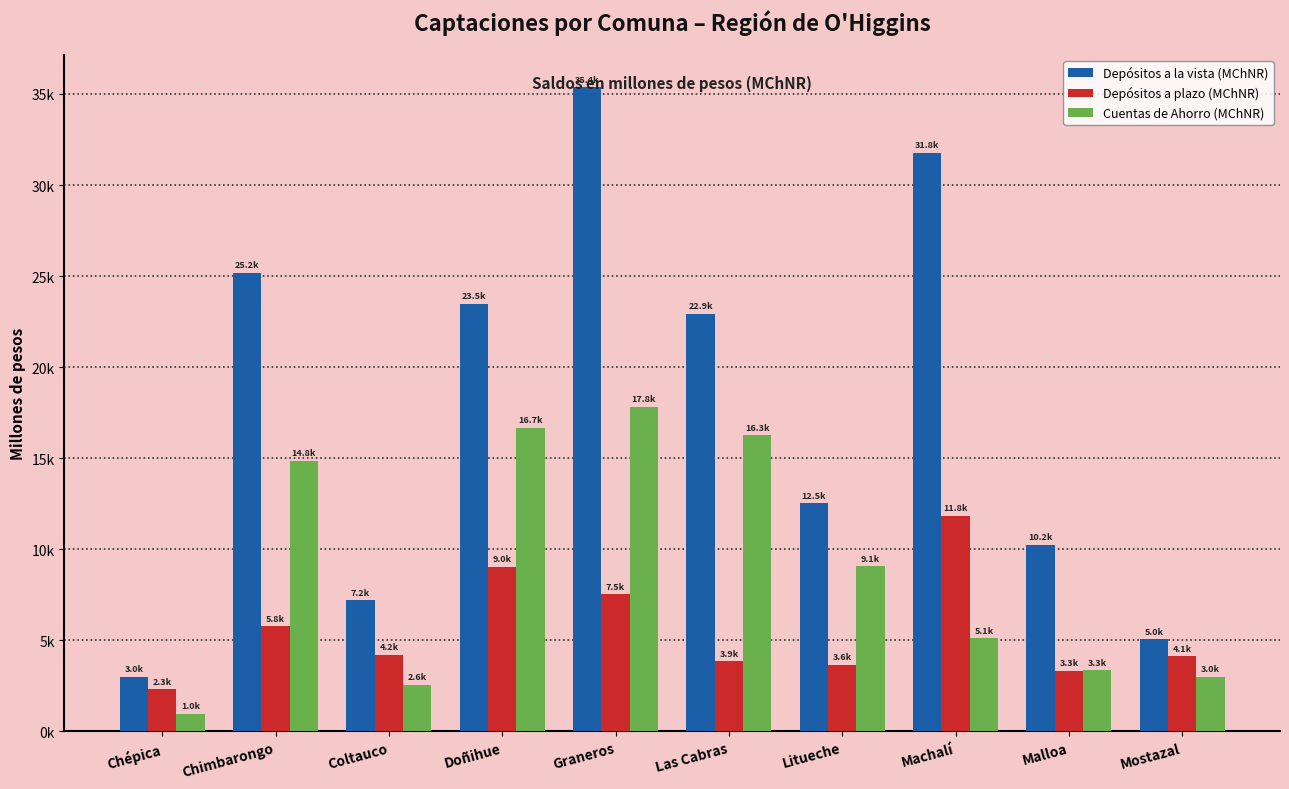

What are all the series names shown in the legend?

Depósitos a la vista (MChNR), Depósitos a plazo (MChNR), Cuentas de Ahorro (MChNR)